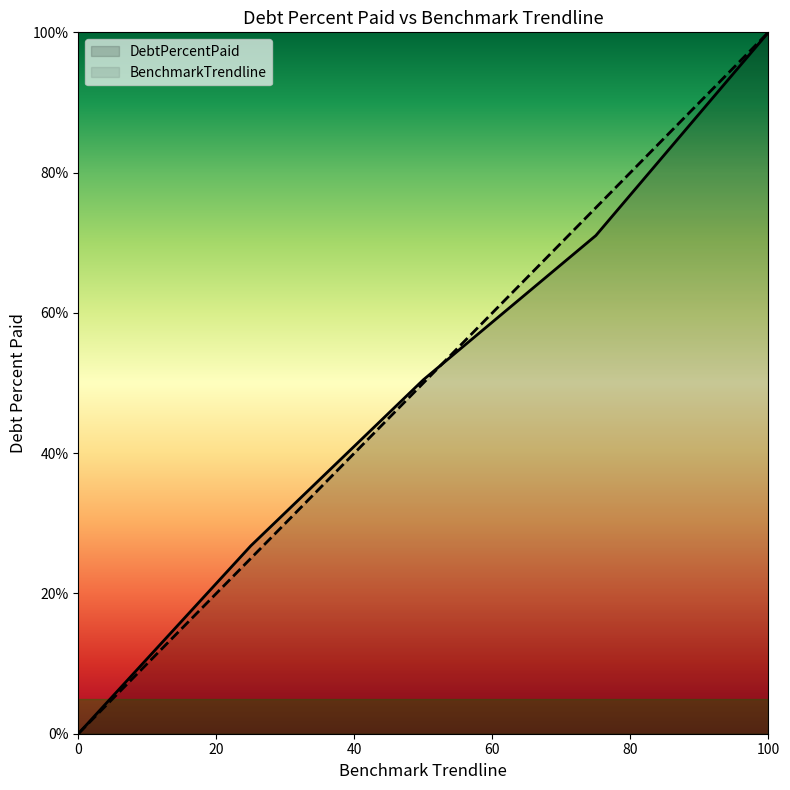

Which category has the lowest value across all series?

0